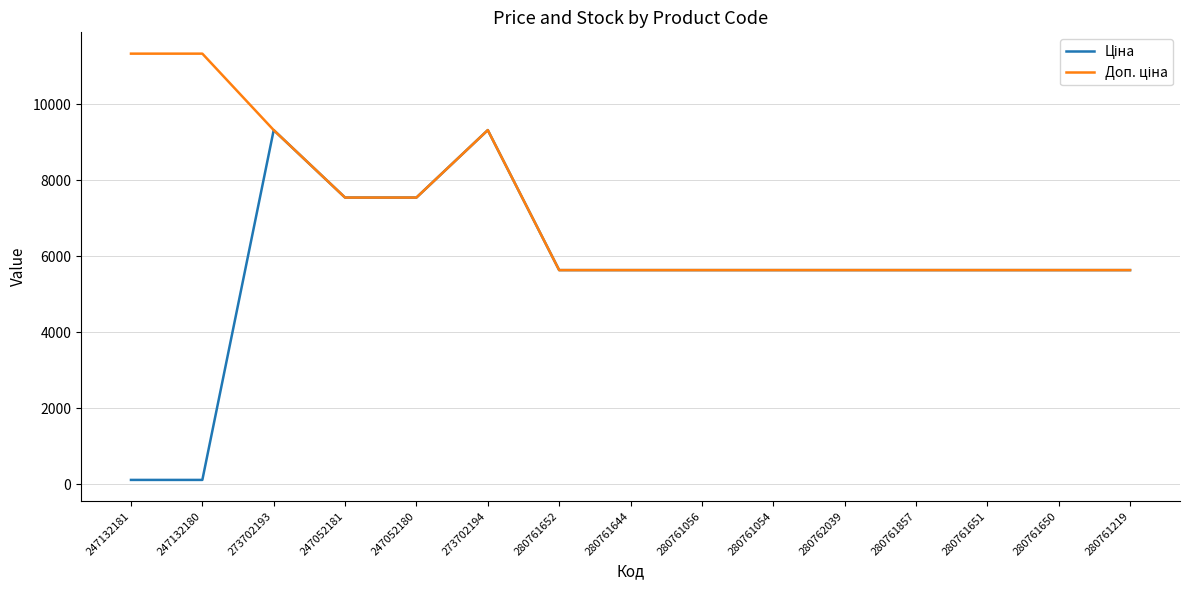

What is the total value across all series at 247052180?

15091.8